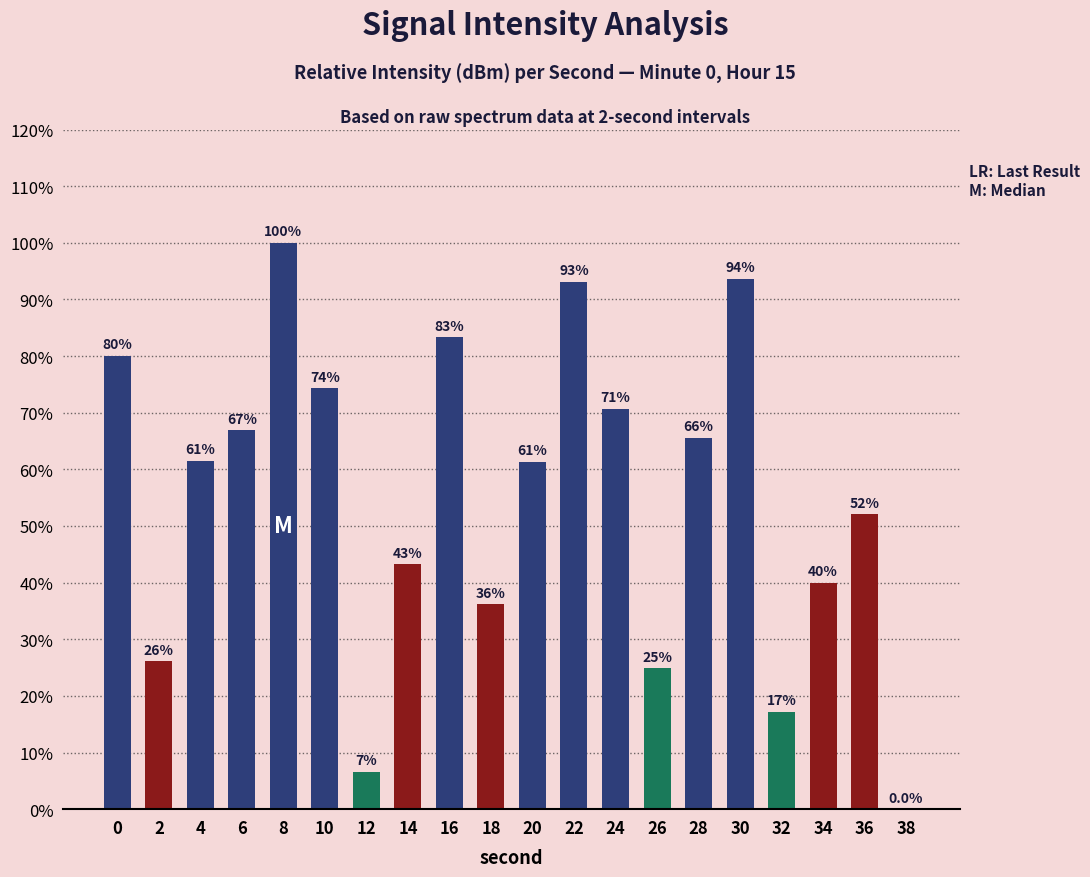

What is the average value?

54.8